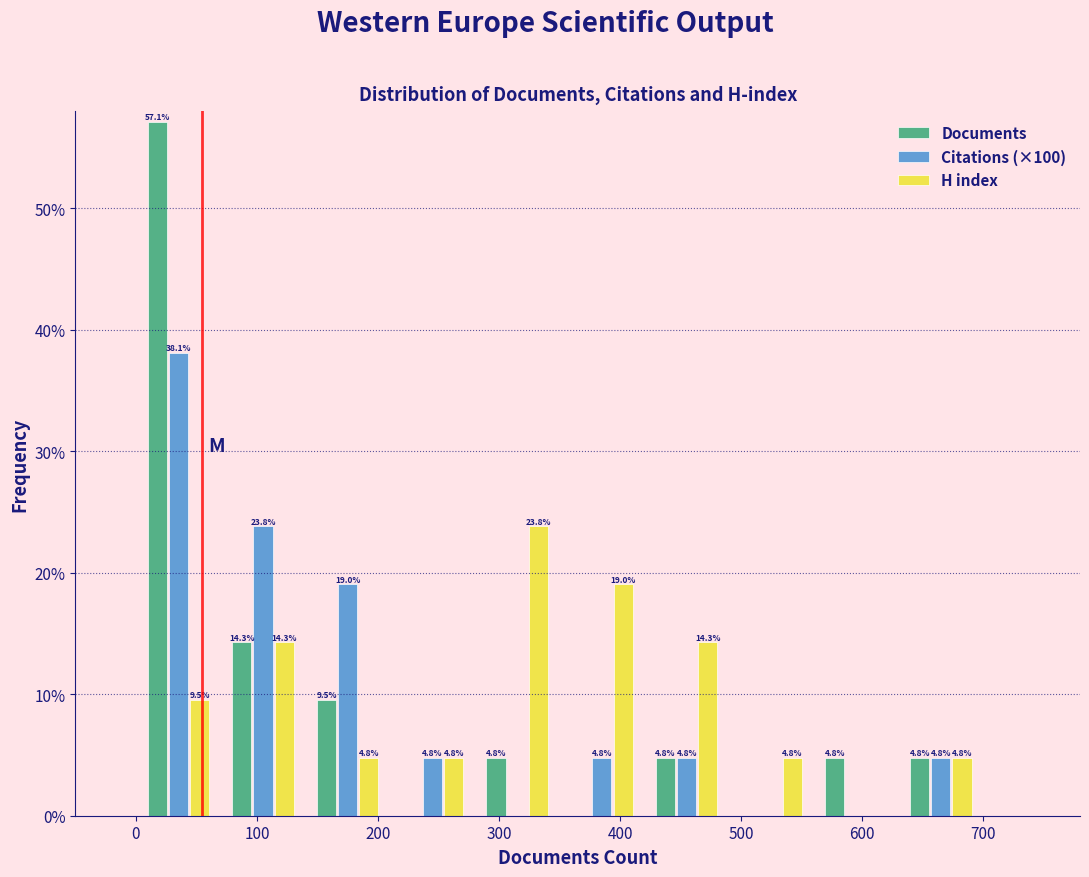

In the Citations (×100) series, which range on the x-axis has the tallest bar?

0 to 70